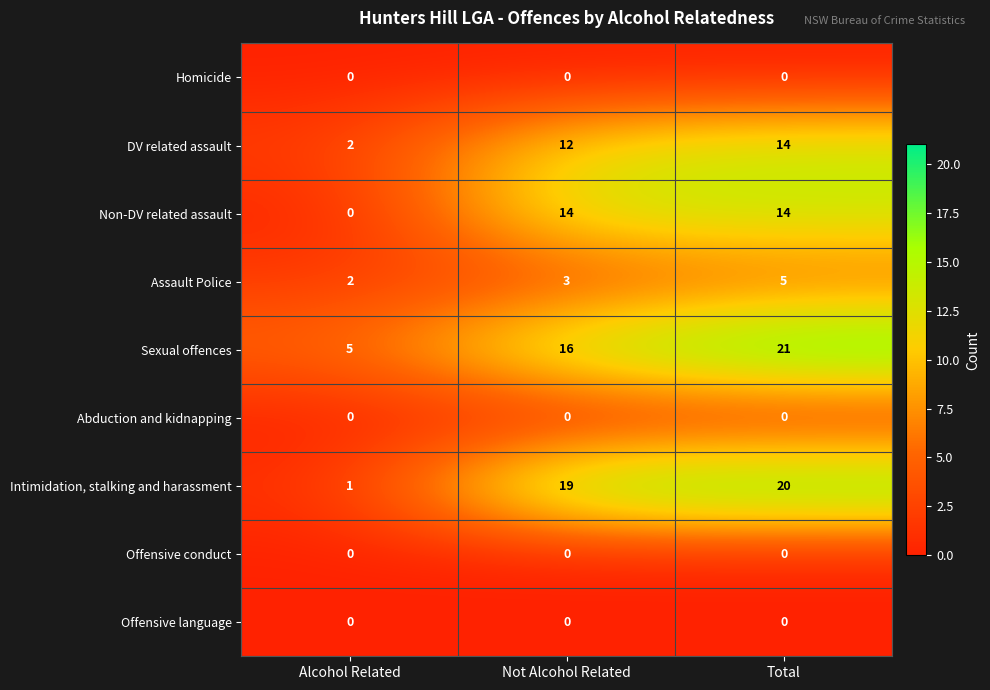

What is the spread (max minus min) of values at Not Alcohol Related?

19